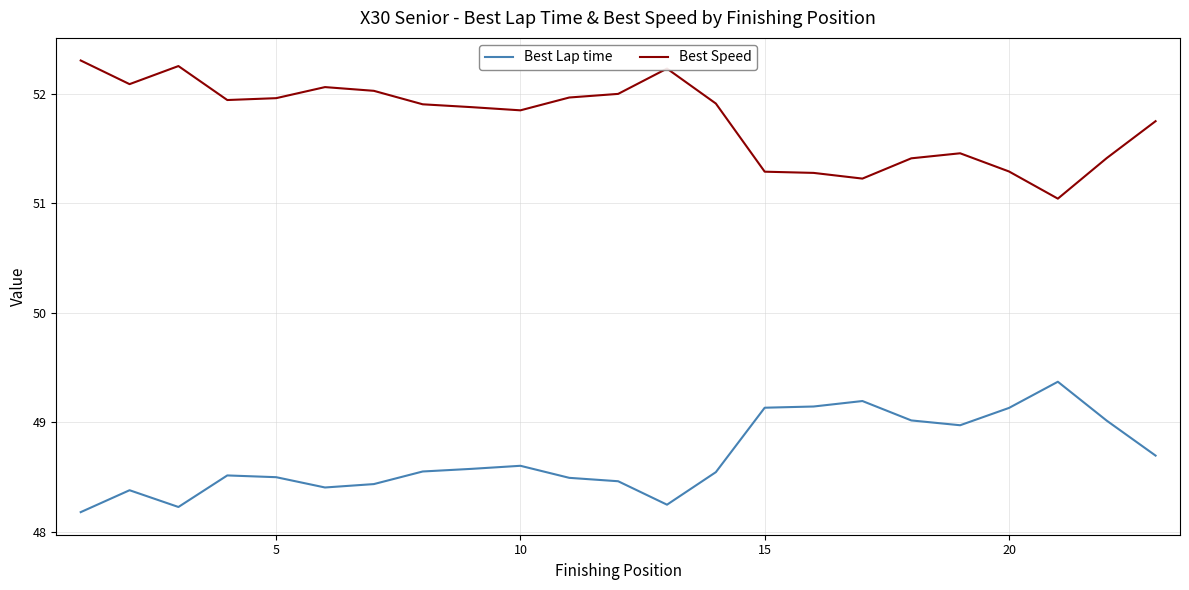

What is the difference between the maximum and second lowest values in the Best Lap time series?

1.1